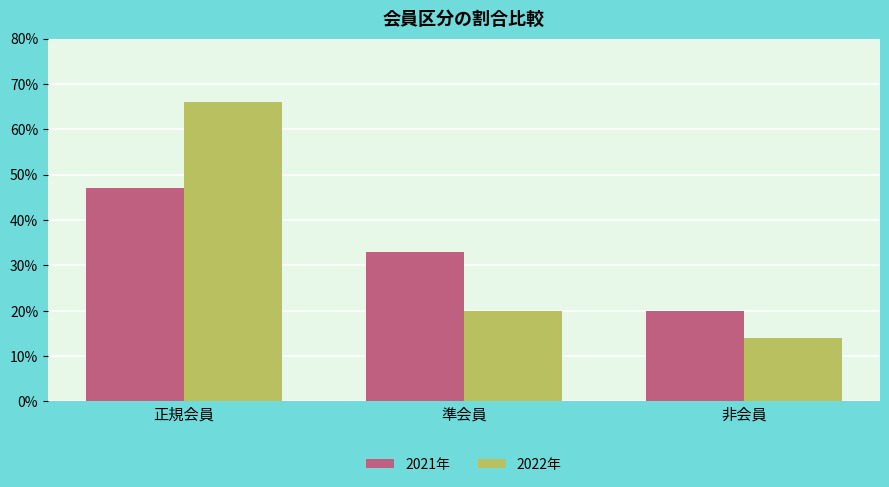

List the series in order of their peak value, lowest first.

2021年, 2022年